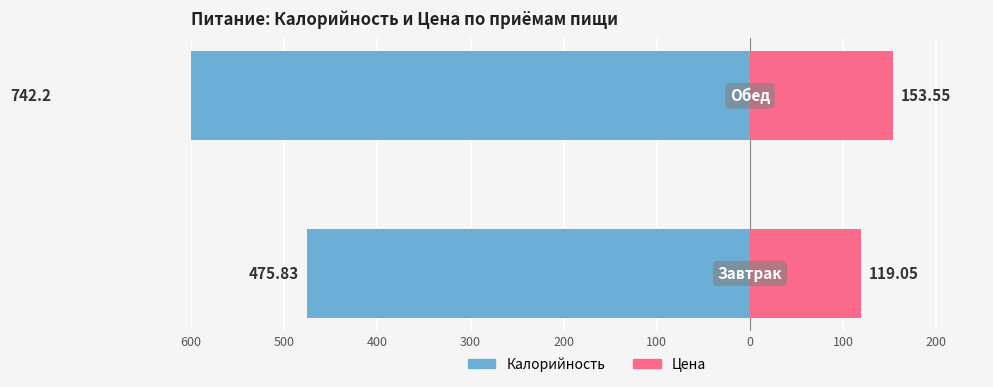

At how many categories does at least one series exceed -307?

2